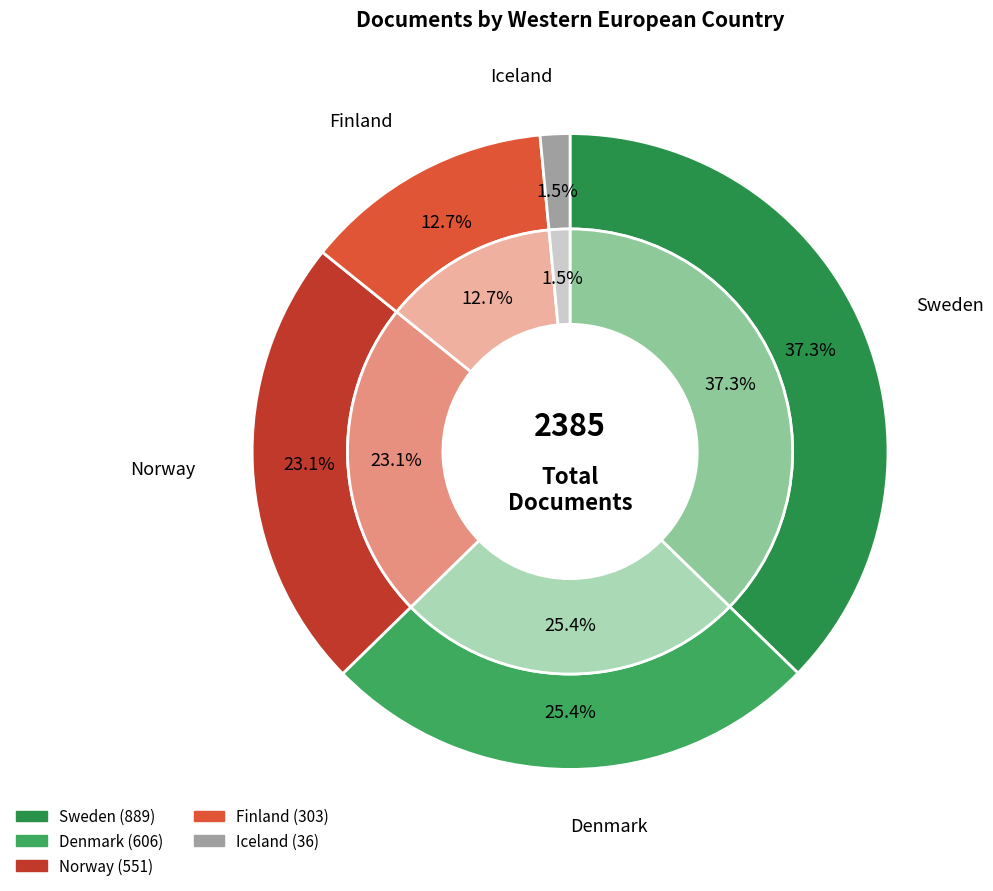

How many slices are in this pie chart?

5